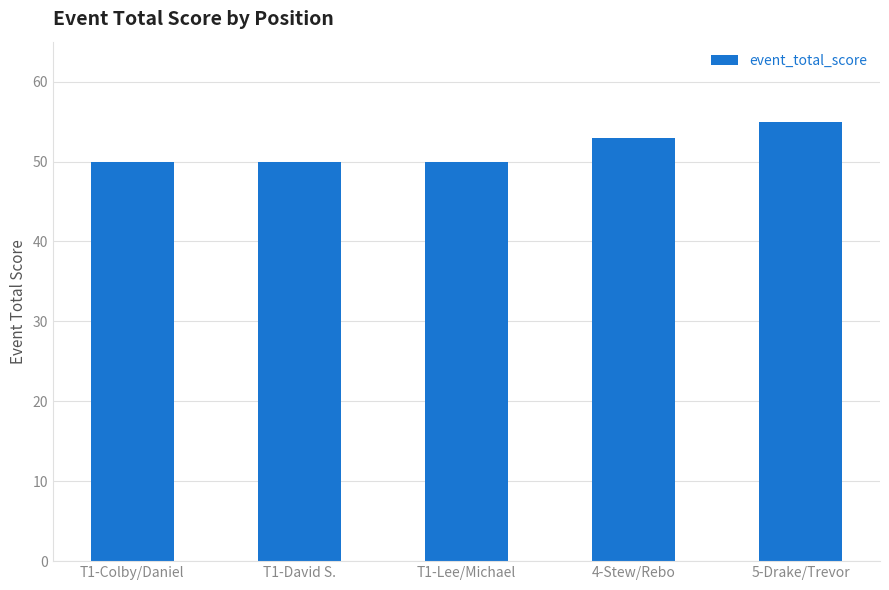

Count the values in the range 50 to 53.

4